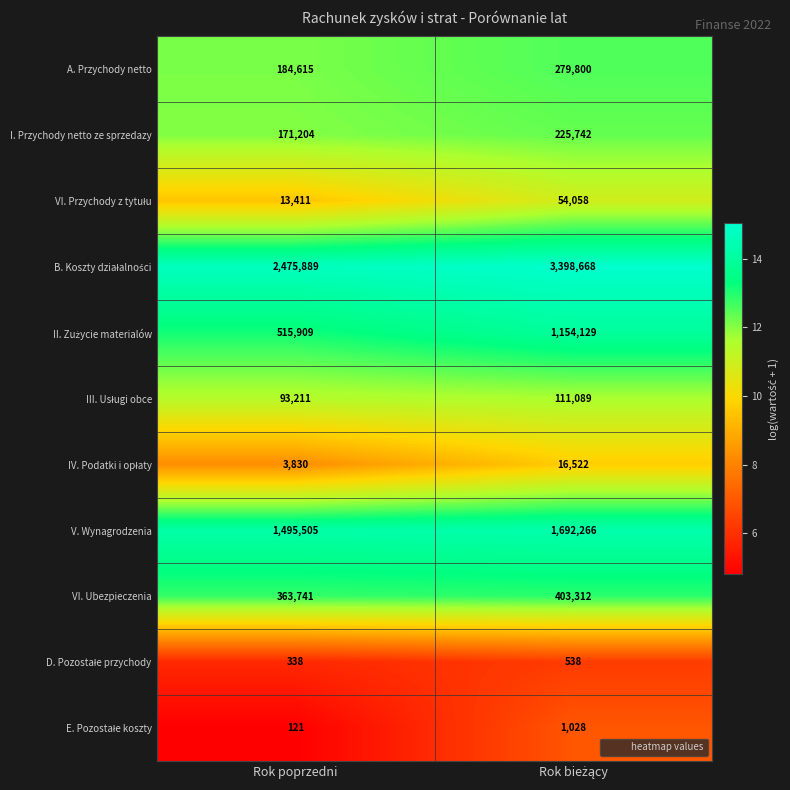

What is the spread (max minus min) of values at Rok poprzedni?

2475768